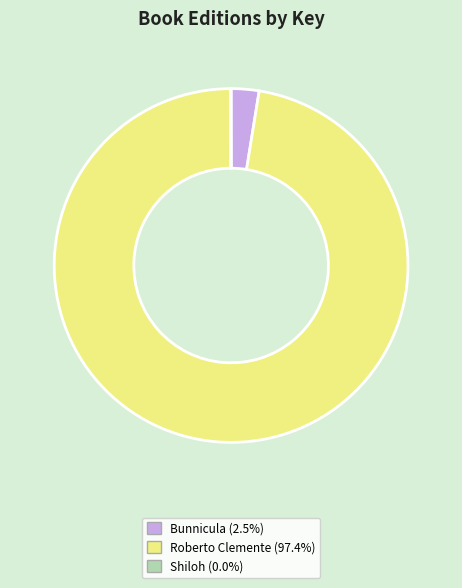

Is there any slice that represents more than half of the pie?

Yes